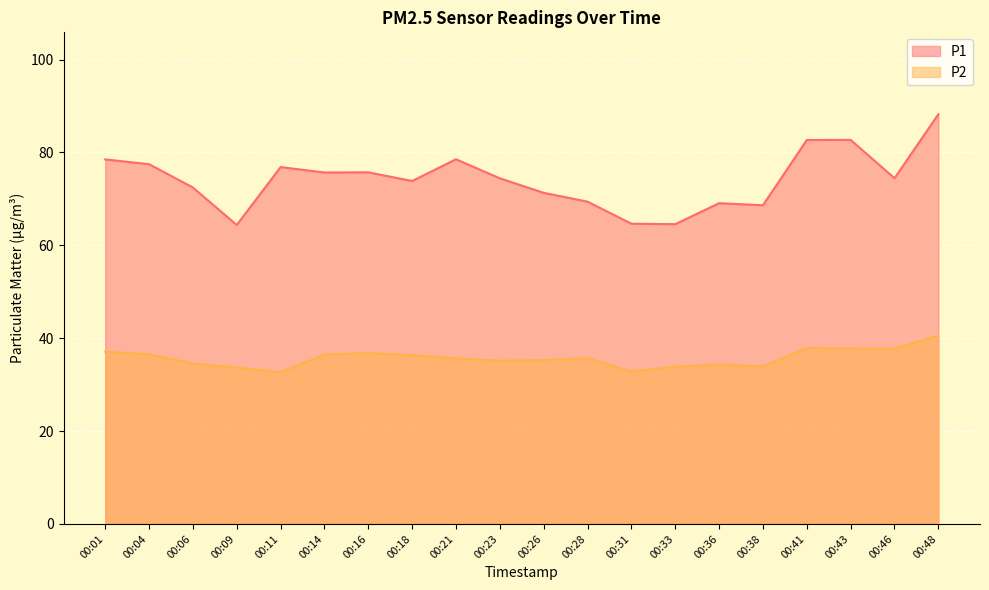

How many data points in P1 are less than 74?

9